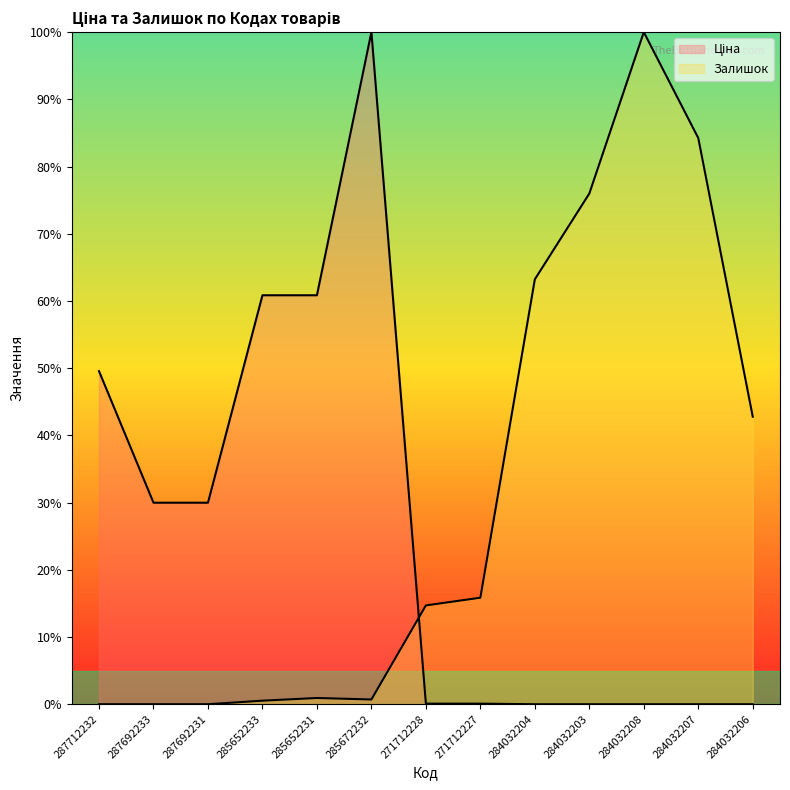

Read the Ціна value at 271712228.

0.1